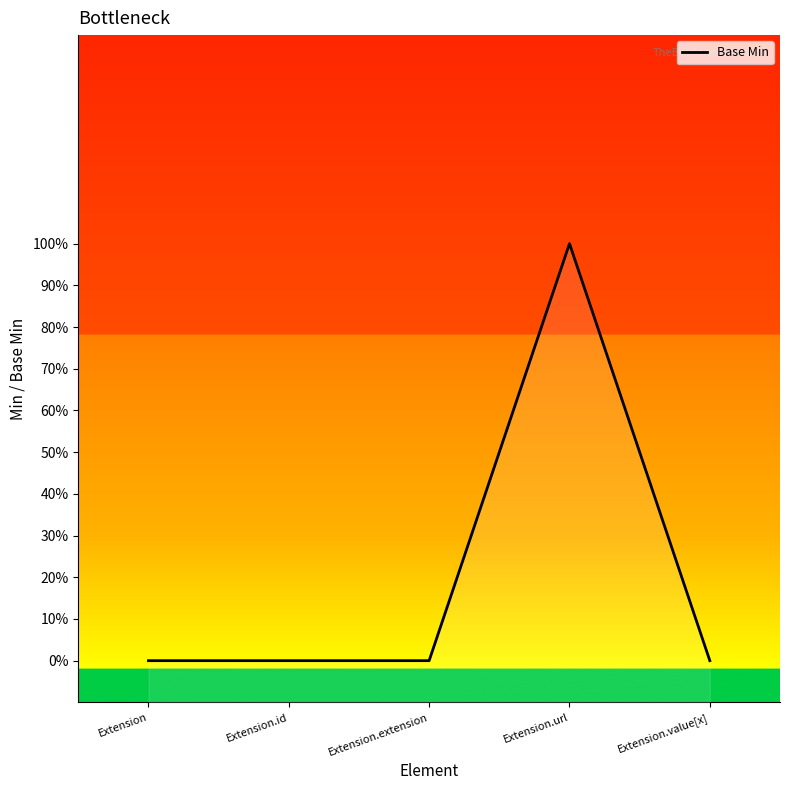

At which category does the data reach its first local peak?

Extension.url